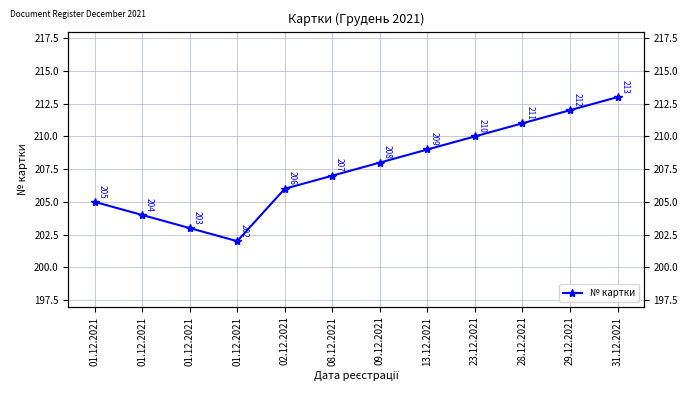

Where does the data first go above 208?

13.12.2021